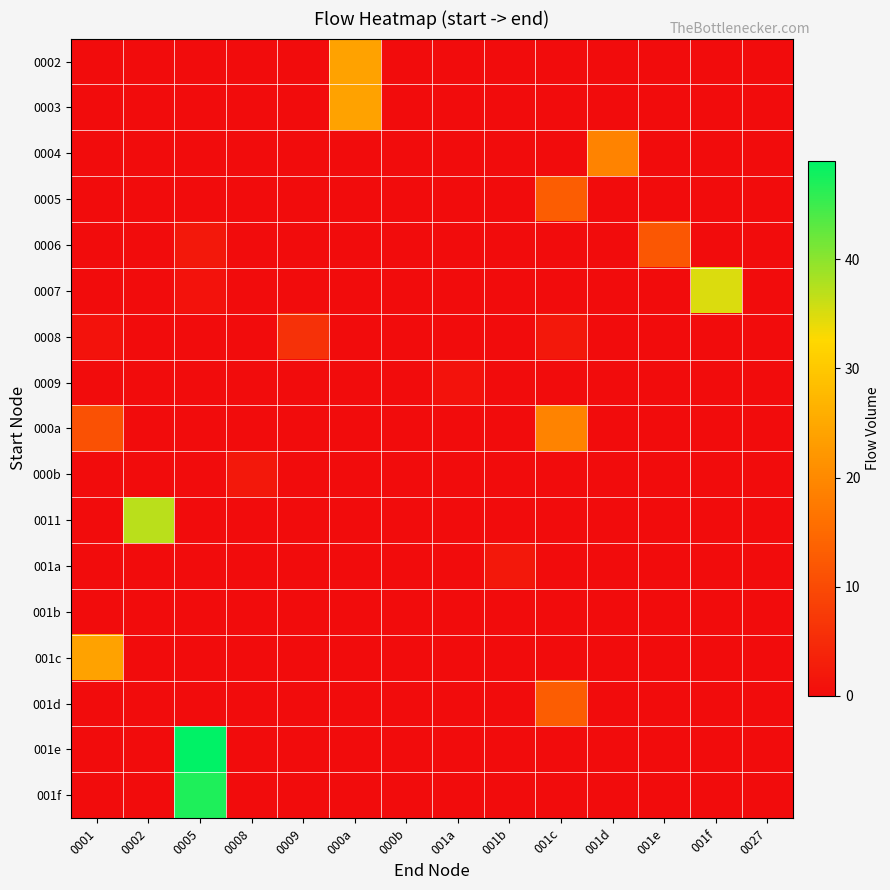

Which has a higher value, 001b or 001d?

001b